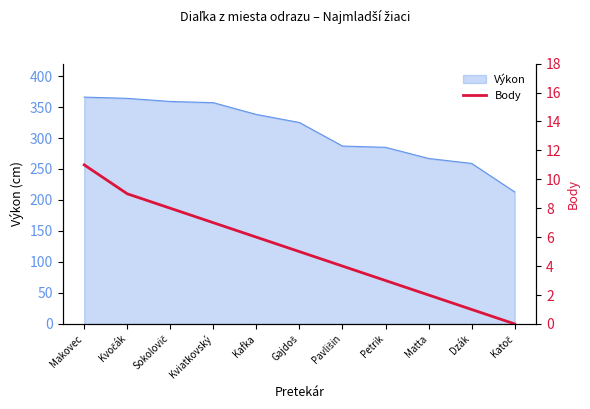

What is the average value?

5